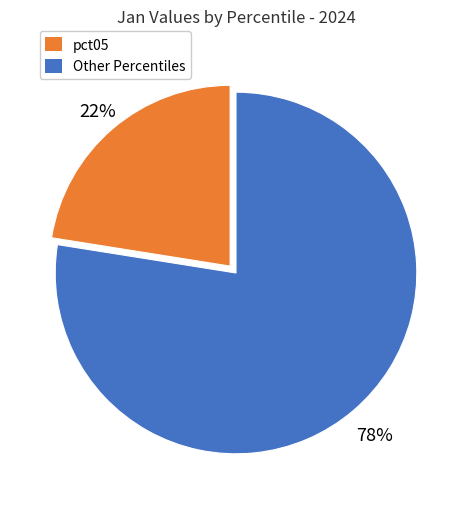

To the nearest percent, what is the average slice percentage?

50%